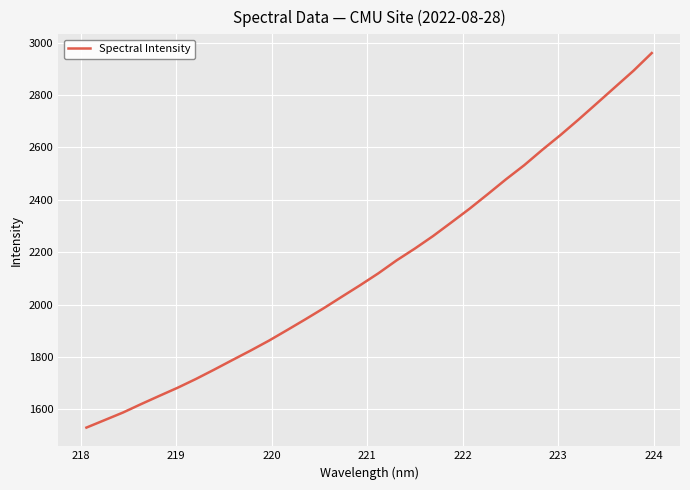

What is the smallest value displayed?

1530.3